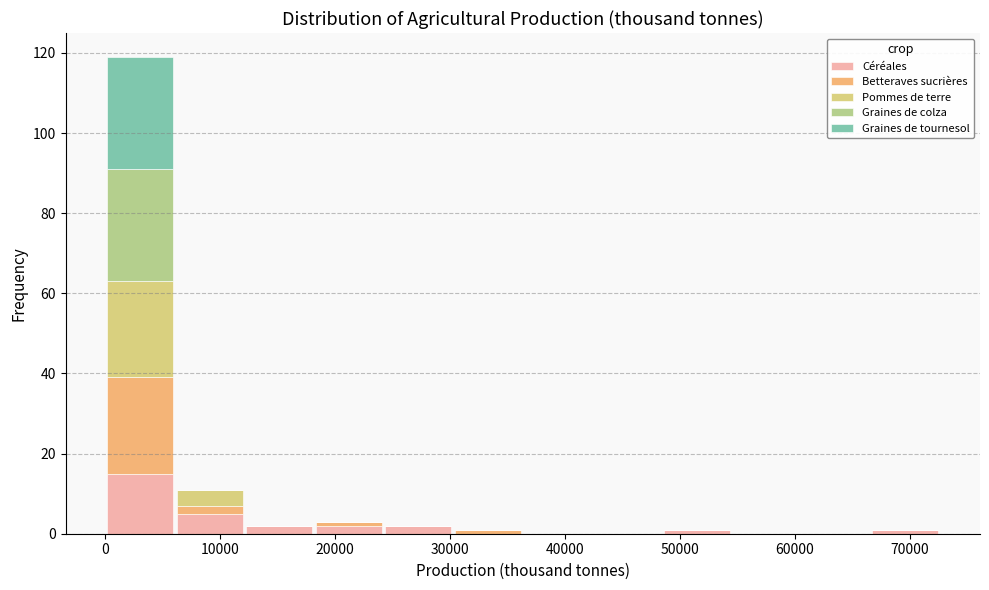

Reading left to right, transcribe this chart: for each stacked bar, give the range it covers on the x-axis and its total height. Neither the bar edges nor the heights are printed on the chart, so give them approximately, as read against the axes.

0 to 6000: 120
6000 to 12000: 12
12000 to 18000: 2
18000 to 24000: 4
24000 to 30000: 2
30000 to 36000: under 2
36000 to 42000: 0
42000 to 48000: 0
48000 to 54000: under 2
54000 to 61000: 0
61000 to 67000: 0
67000 to 73000: under 2